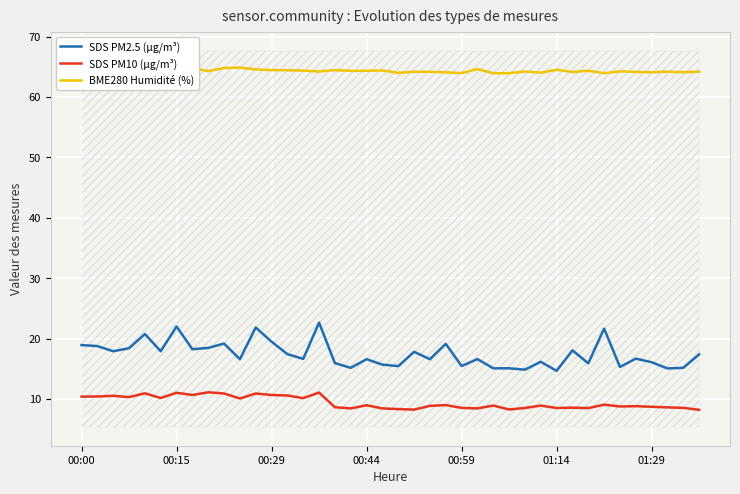

What is the minimum value for SDS PM2.5 (µg/m³)?

14.7